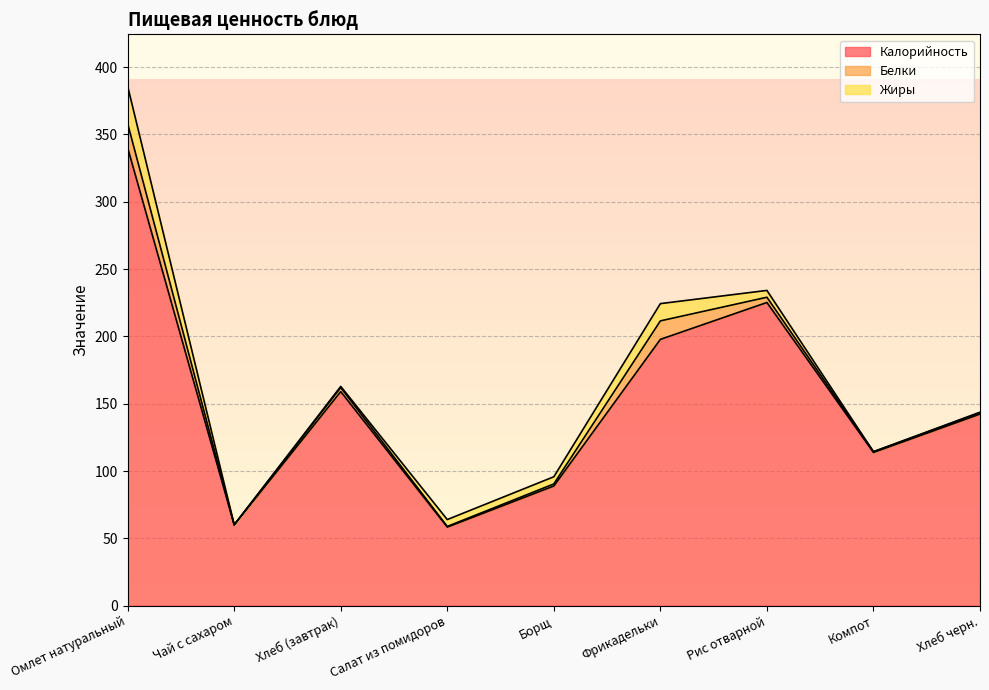

How many values in the Белки series are below 1?

3